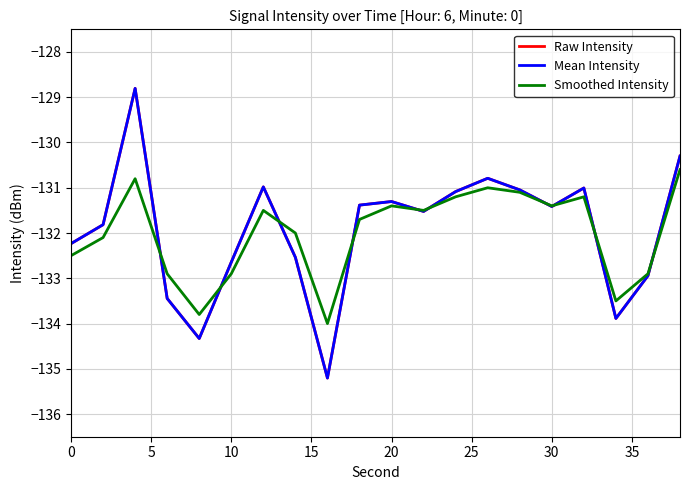

How many interior local peaks does the Raw Intensity series have?

5